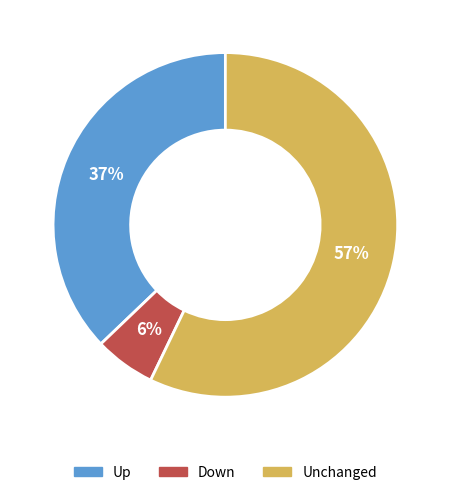

To the nearest percent, what portion does Unchanged represent?

57%